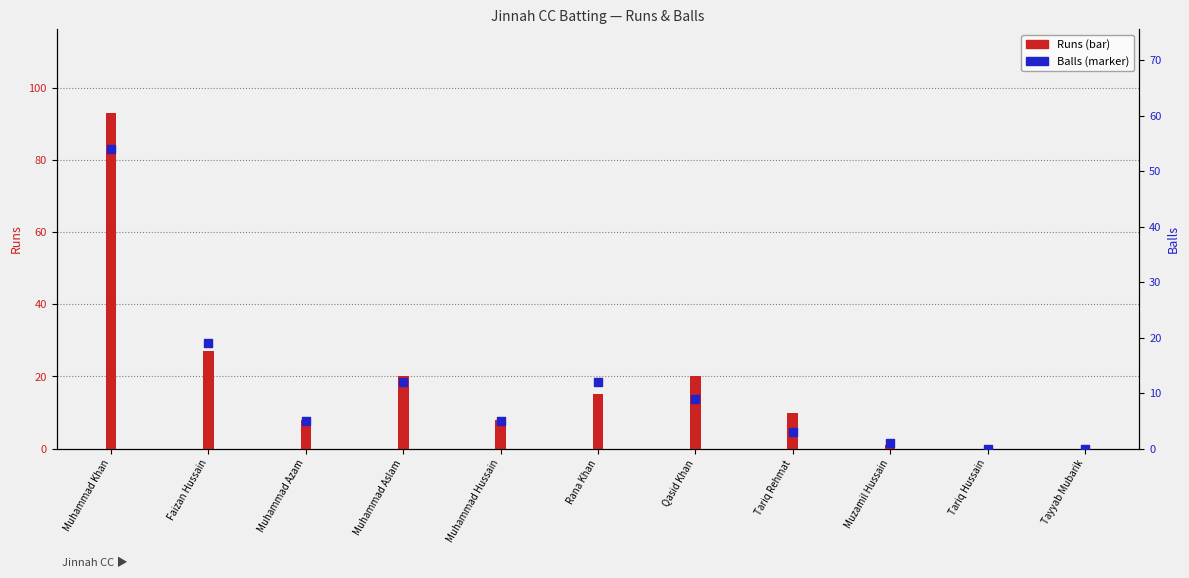

What is the total value across all series at Qasid Khan?

29